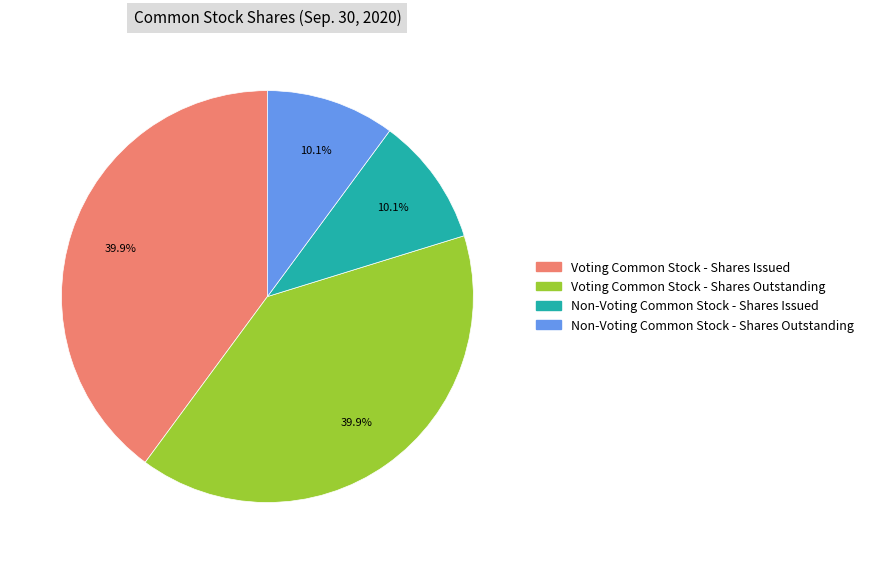

What percentage is NOT represented by Voting Common Stock - Shares Outstanding?

60.1%